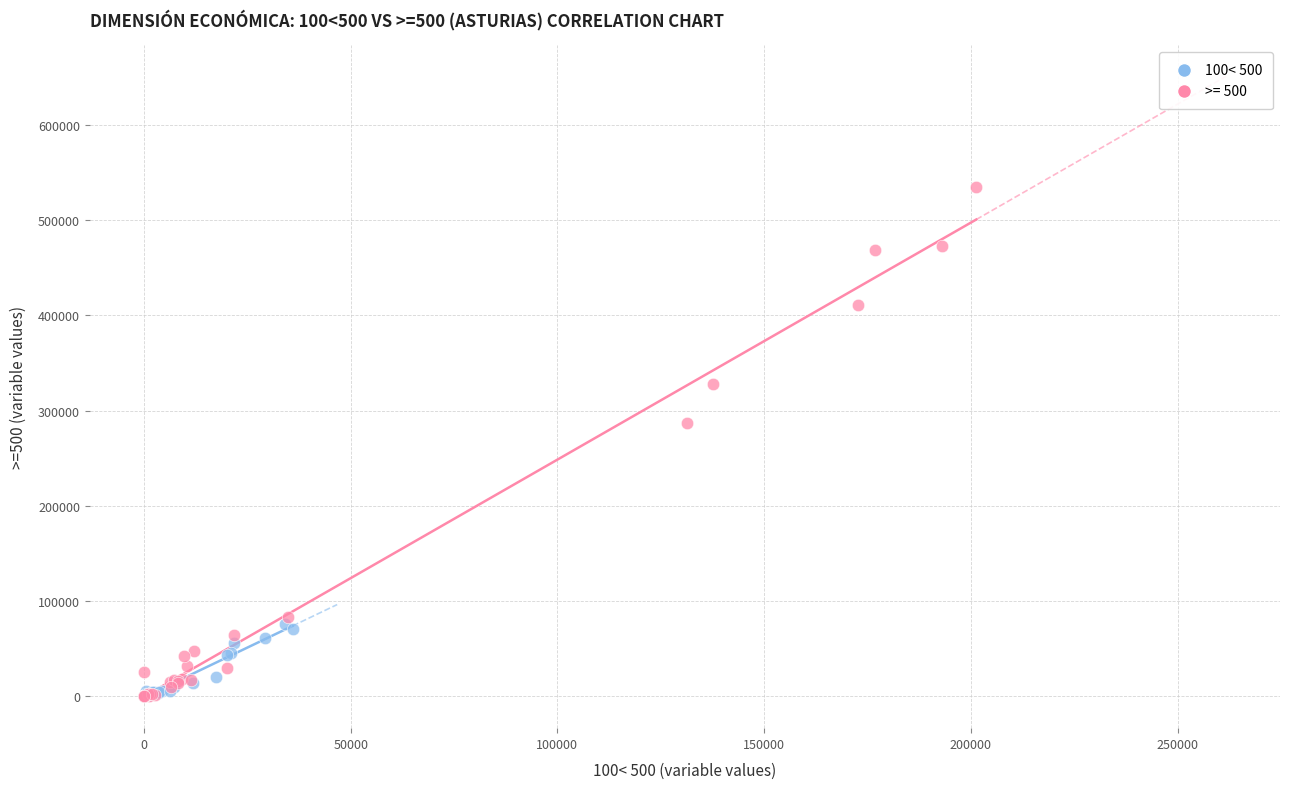

Which series reaches the maximum Y coordinate?

>= 500